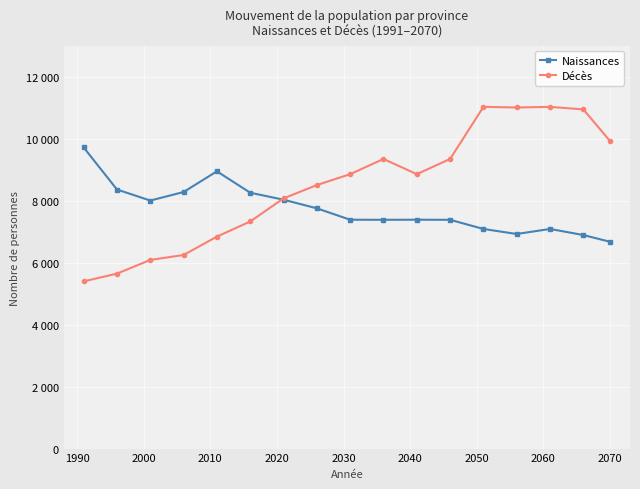

What is the difference between the second highest and second lowest values in the Naissances series?

2056